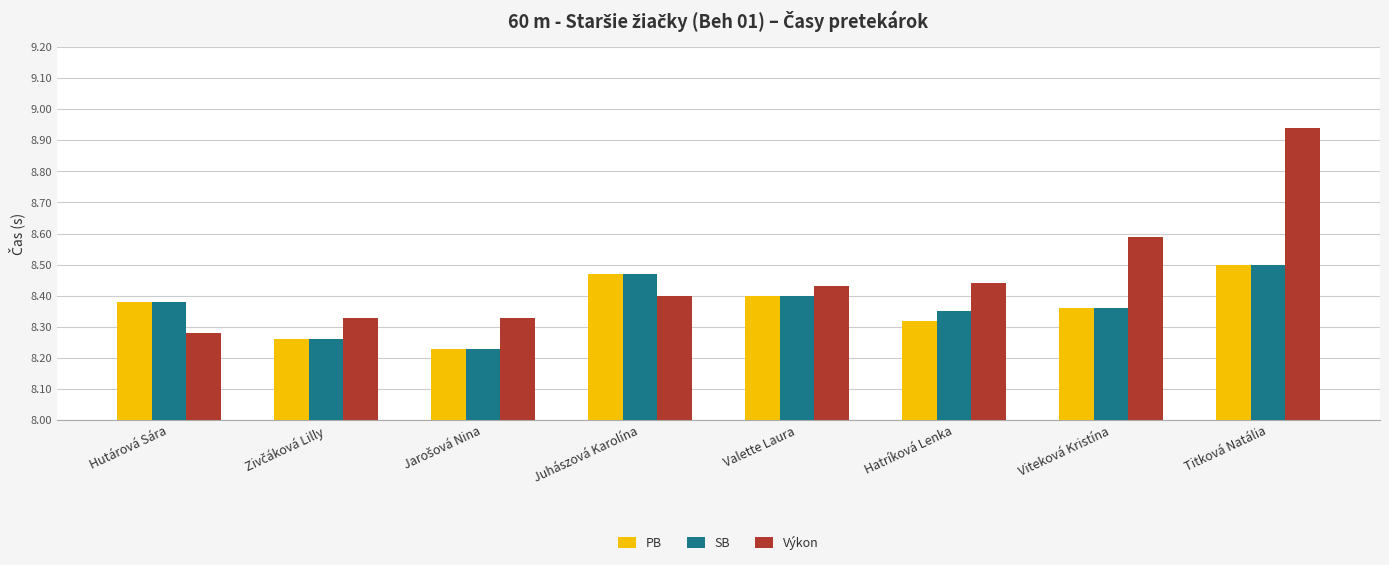

How many distinct data groups are displayed?

3